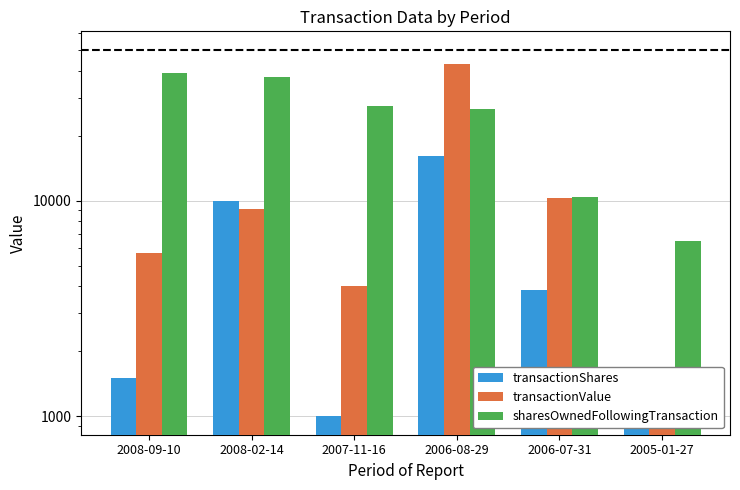

How many bars are there in total?

18